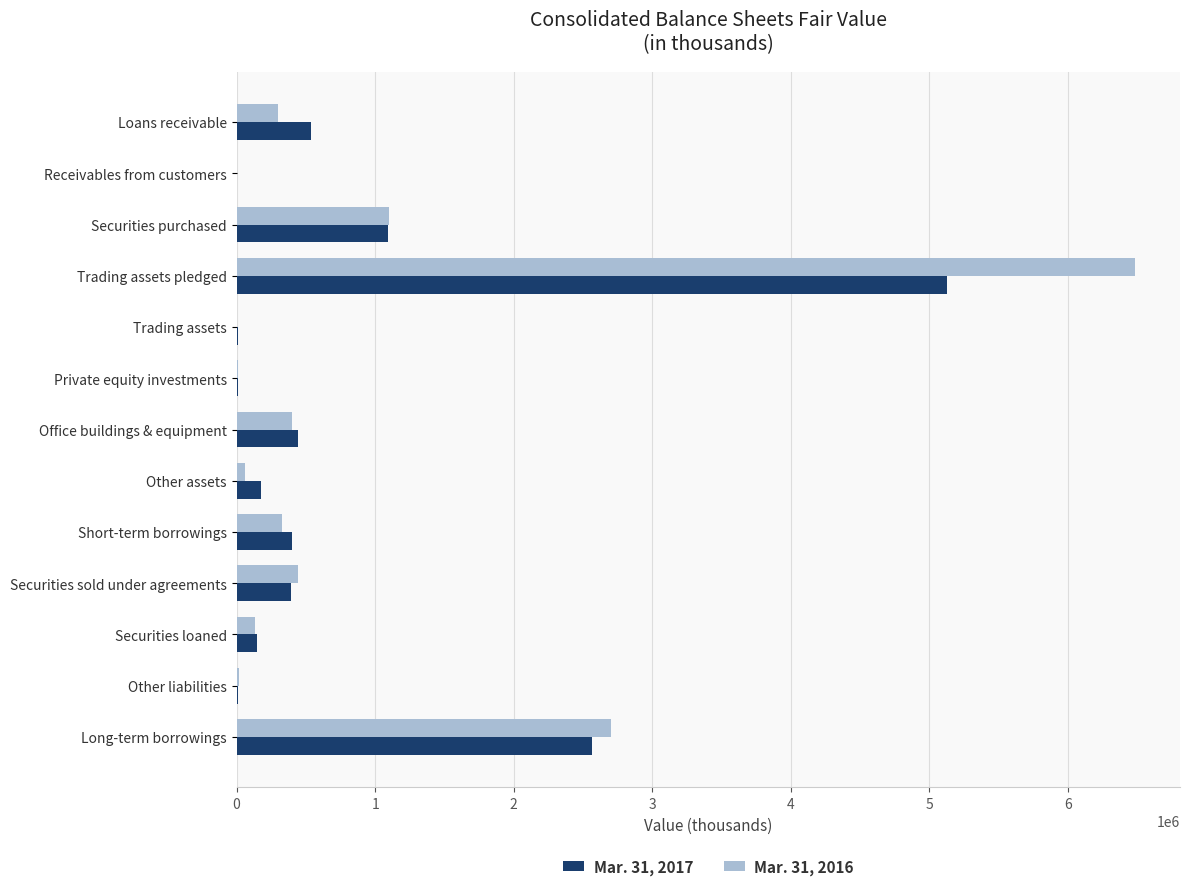

The Mar. 31, 2017 series shows 333295 at Securities purchased. True or false?

False